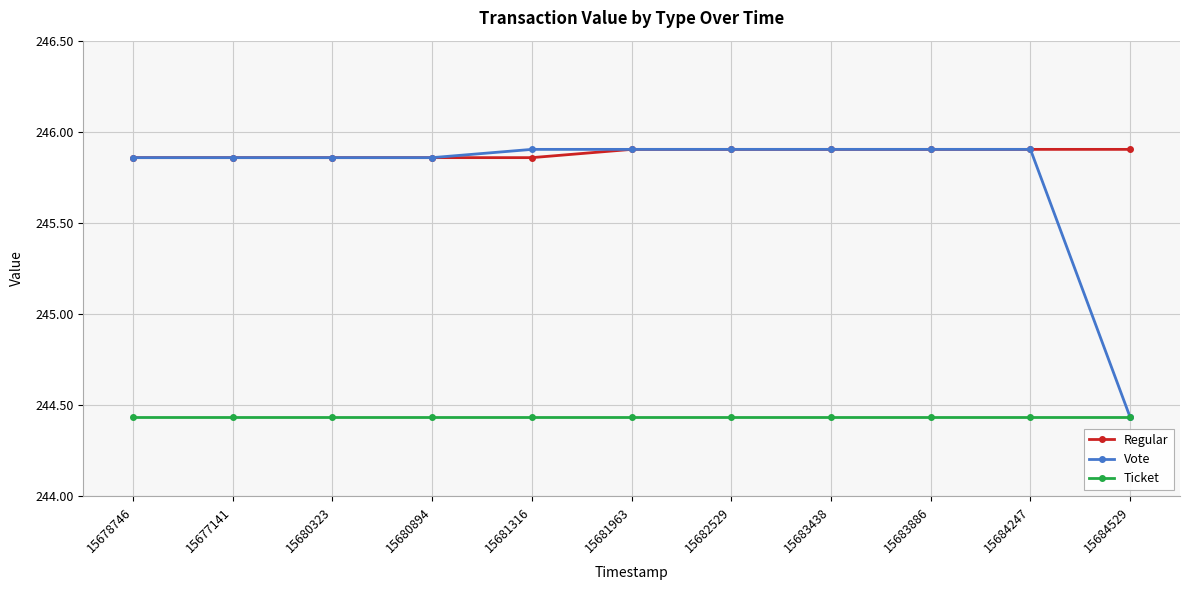

How many Regular values are between 245 and 246?

11